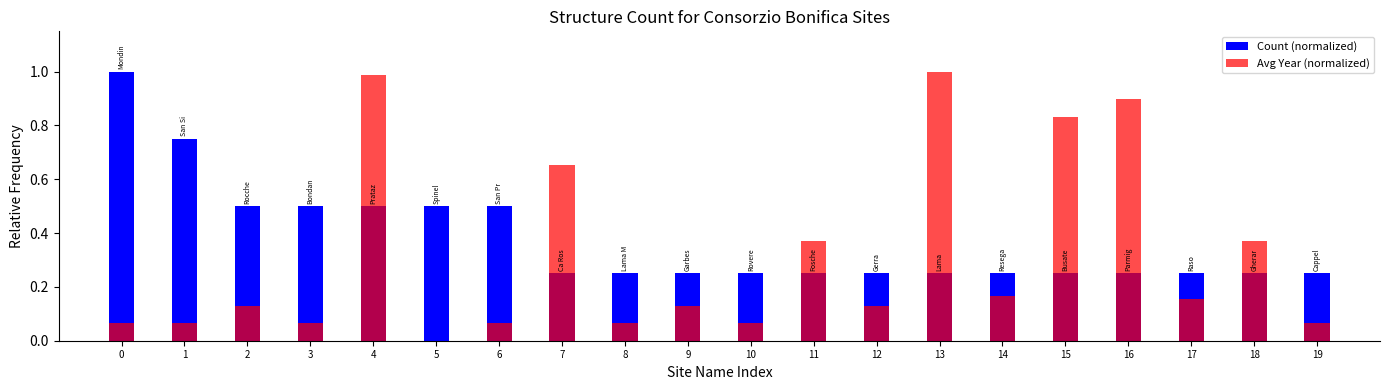

The Count (normalized) series shows 0.8 at 3. True or false?

False